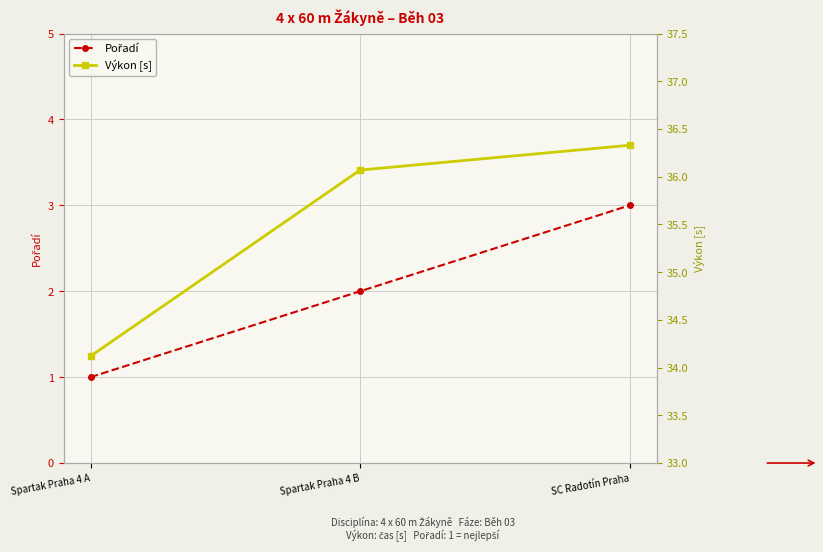

What is the approximate value of Výkon [s] at Spartak Praha 4 B?

36.1